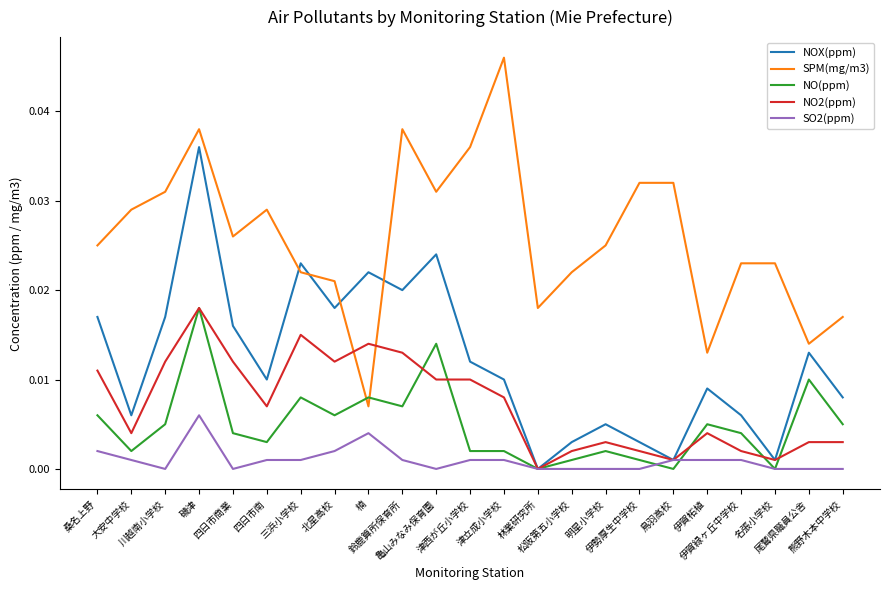

After their last crossing, which series has the higher values: NO2(ppm) or SPM(mg/m3)?

SPM(mg/m3)